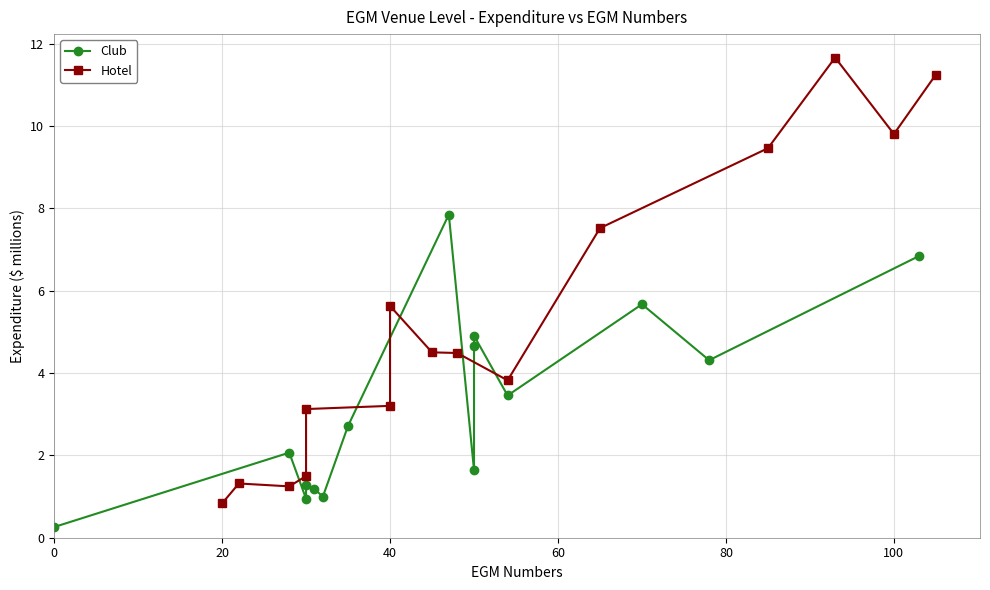

What is the minimum value shown in the chart?

0.3